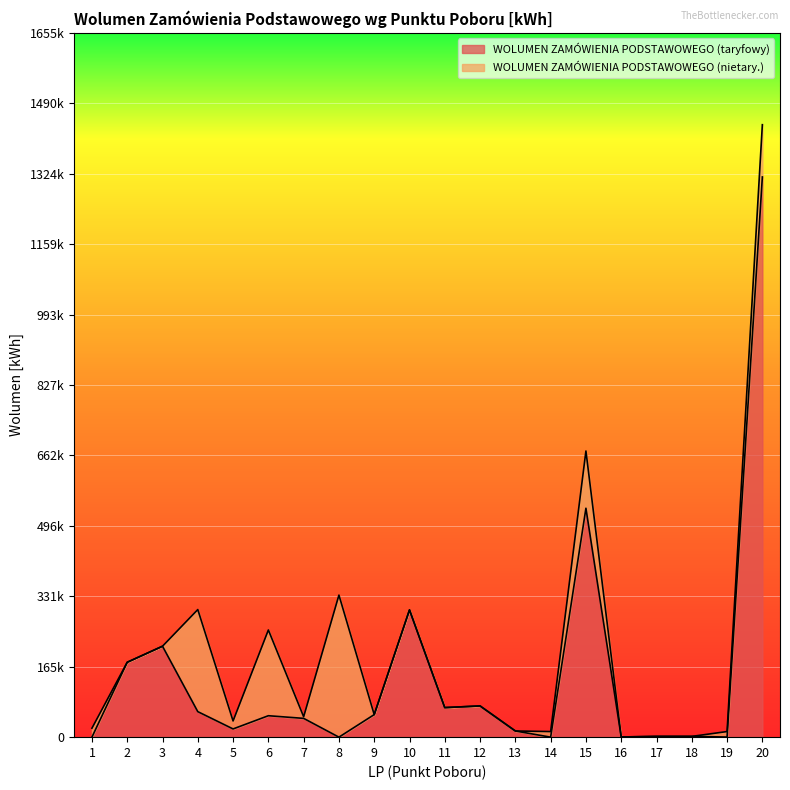

What is the difference between the maximum and minimum values?

1317168